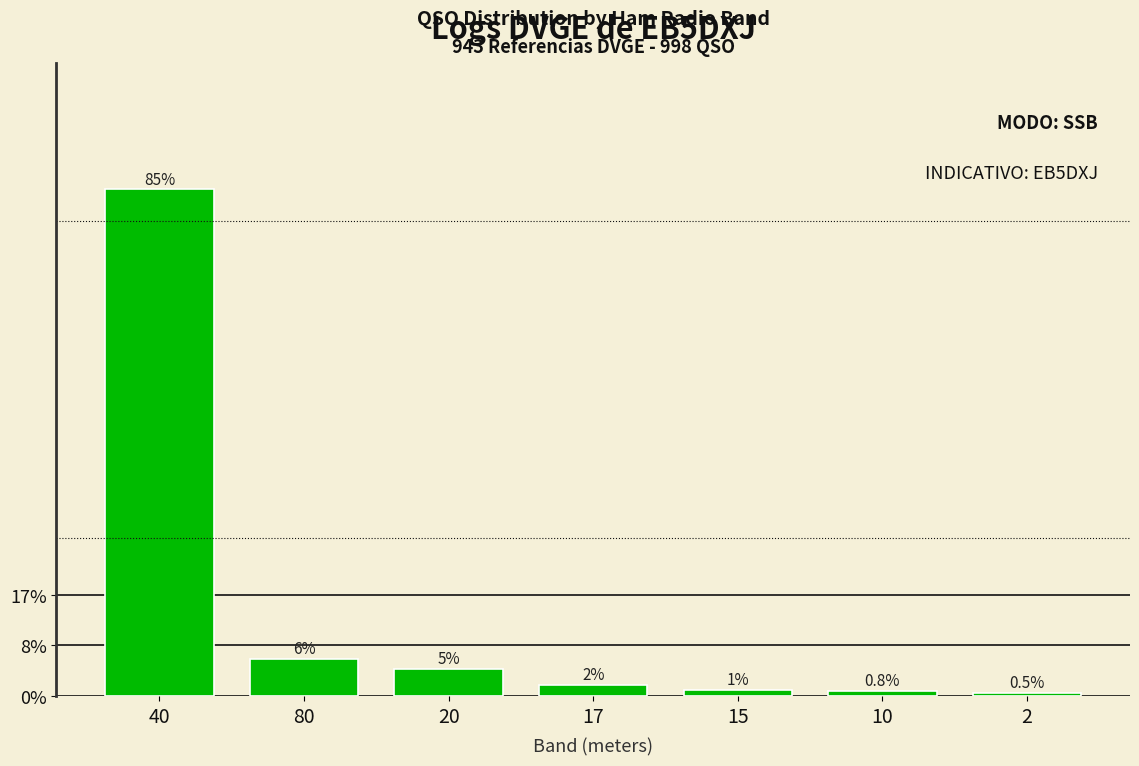

Does the chart contain any negative values?

No